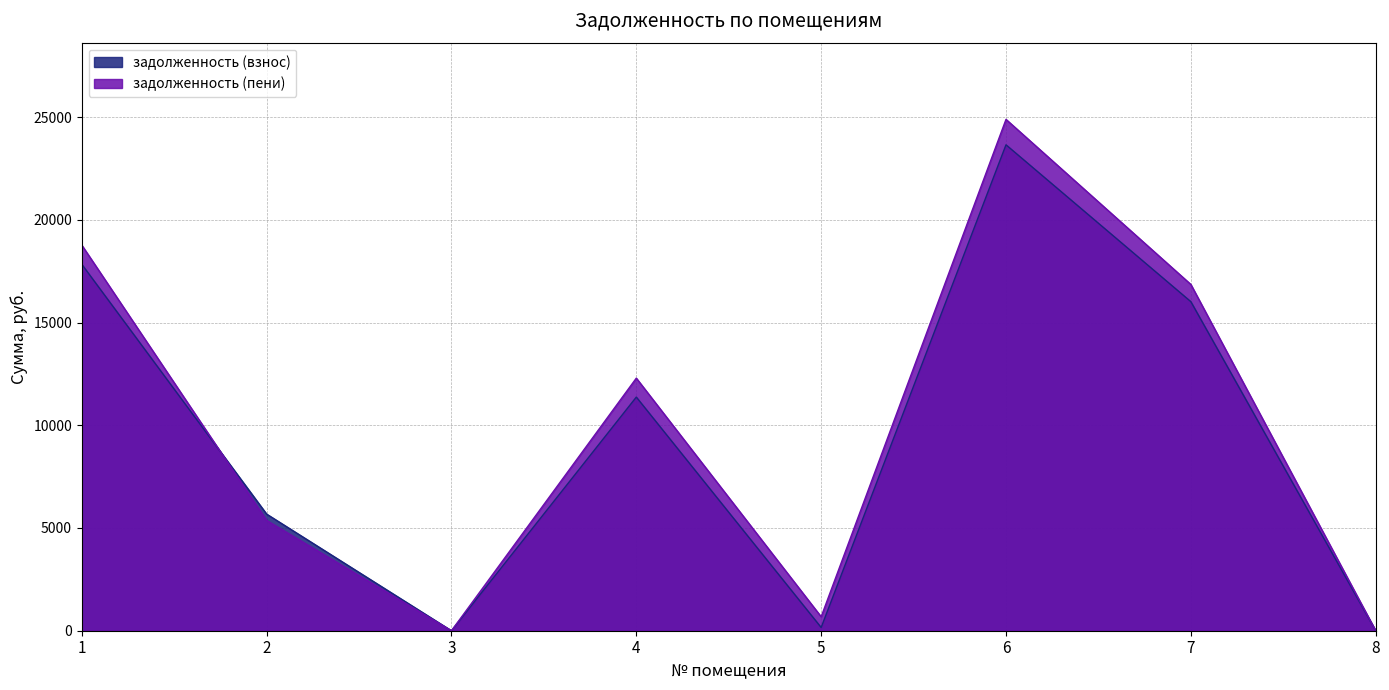

List the series in order of their peak value, lowest first.

задолженность (взнос), задолженность (пени)